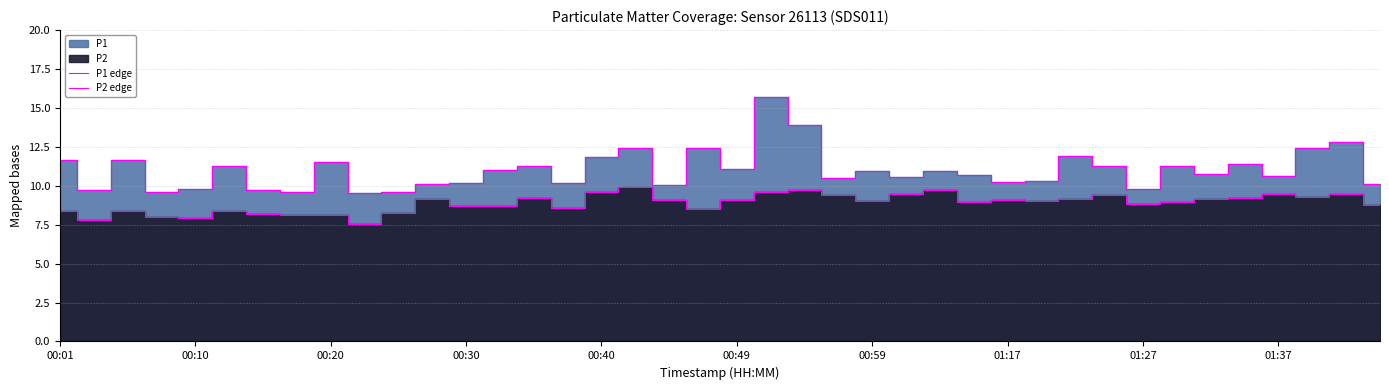

Is it true that P1 edge equals 19.1 at 14?

False